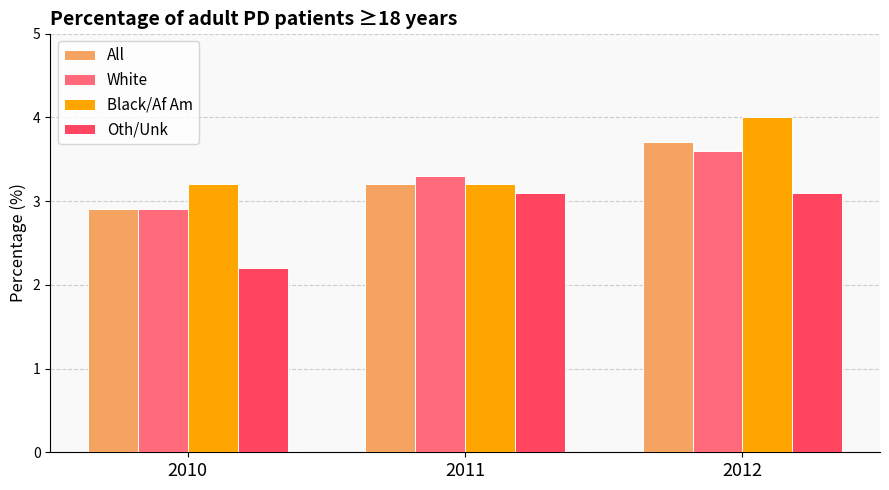

What is the sum of the Black/Af Am values at 2012 and 2011?

7.2